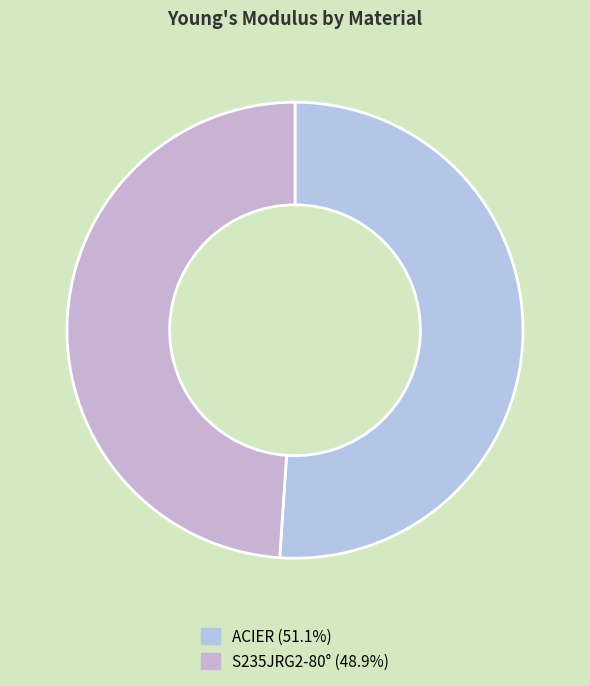

The S235JRG2-80° slice represents 49% of the pie. True or false?

True